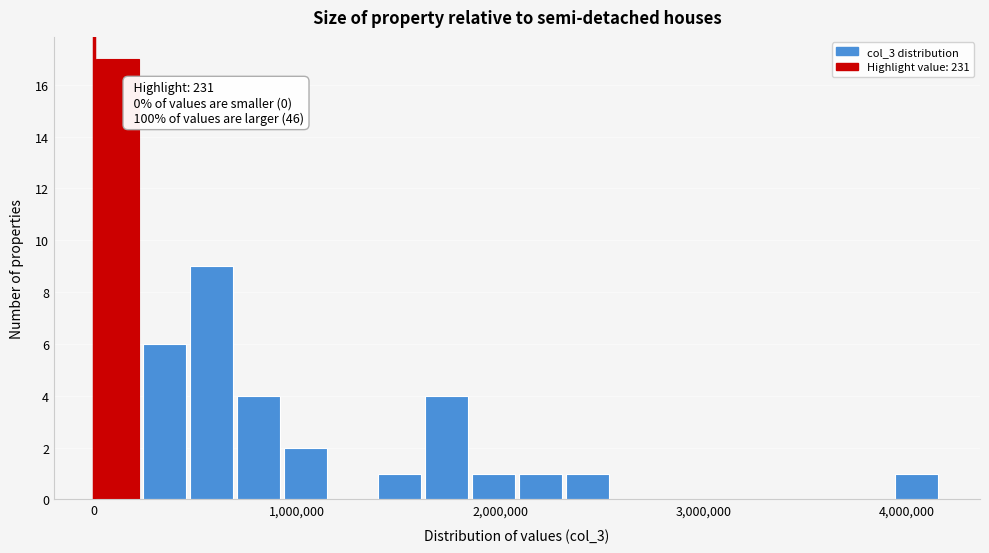

Read against the x-axis, roughly where is the centre of the tallest bar?

100000